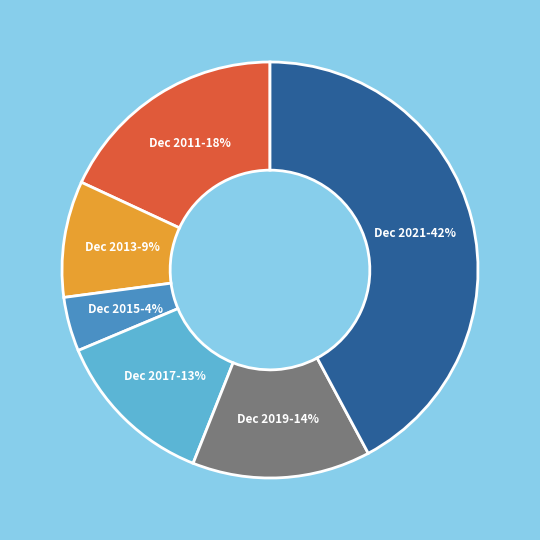

Is there a majority slice in this chart?

No